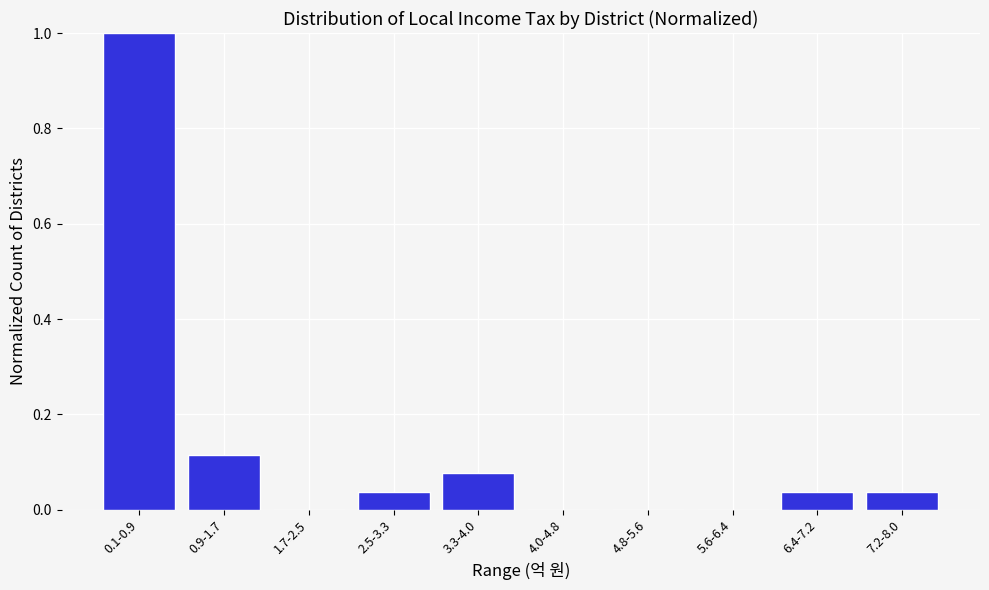

Which label corresponds to the largest value in the chart?

0.1-0.9